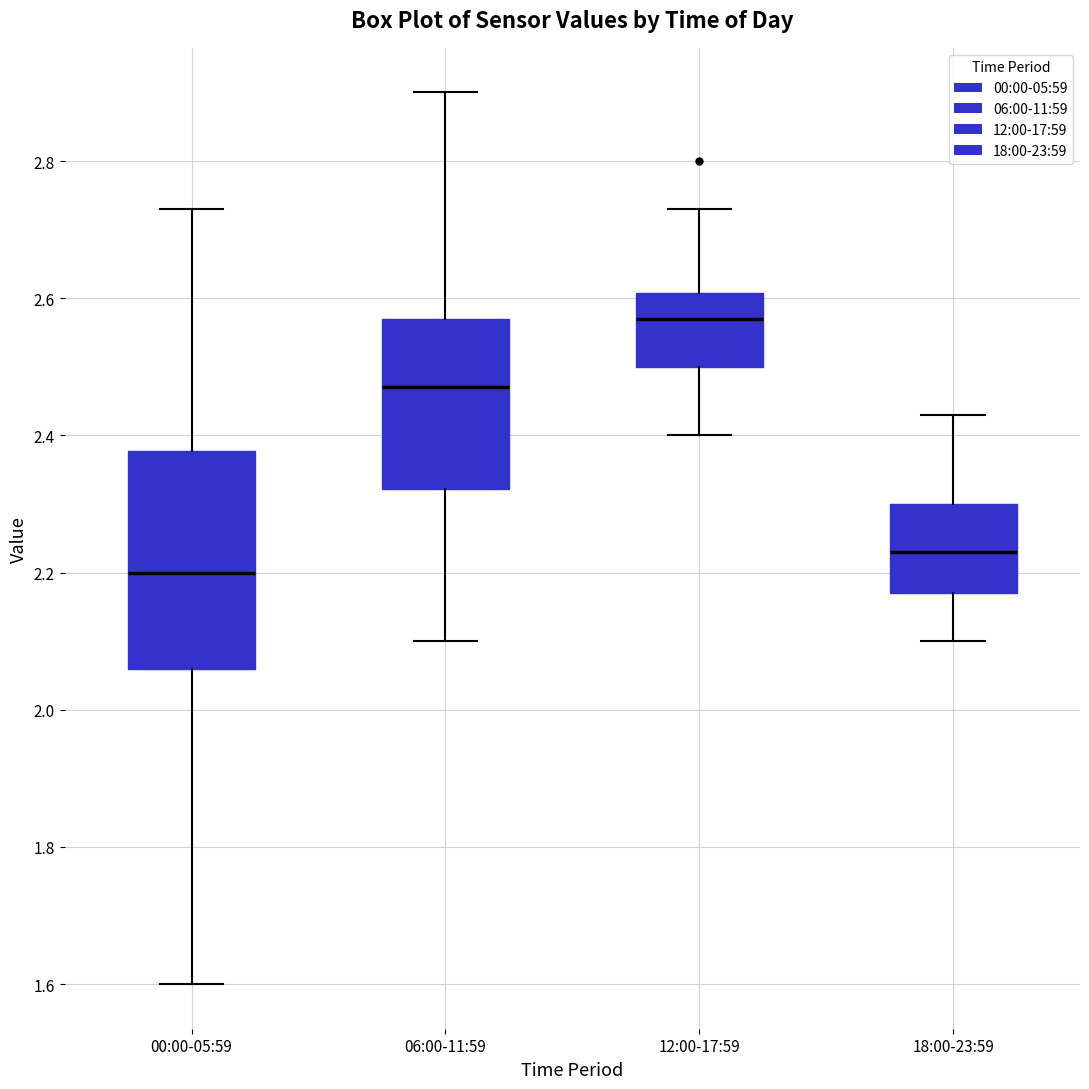

Where does the median line of the box for 18:00-23:59 sit on the y-axis? The values are not printed on the chart, so give them approximately, as read against the axis.

2.24